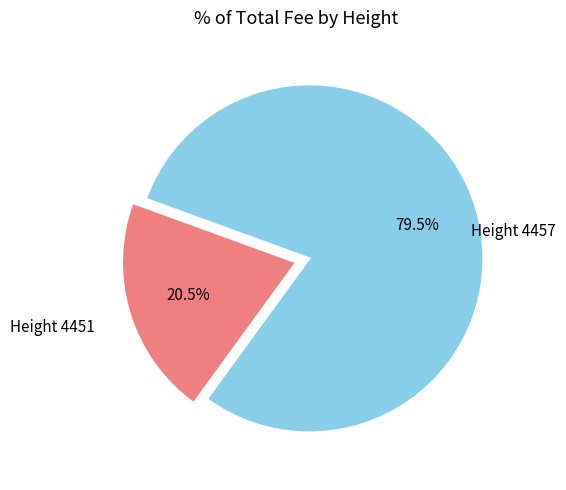

Is there a majority slice in this chart?

Yes